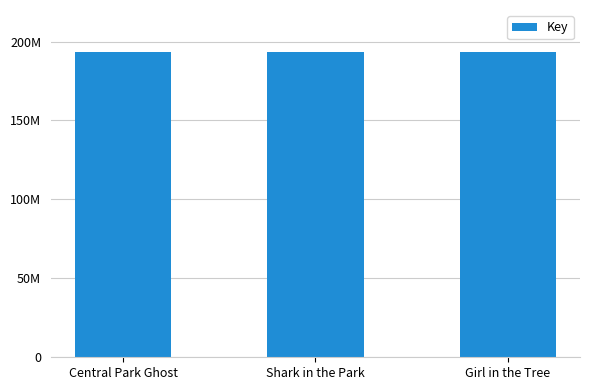

Are the bars horizontal?

No